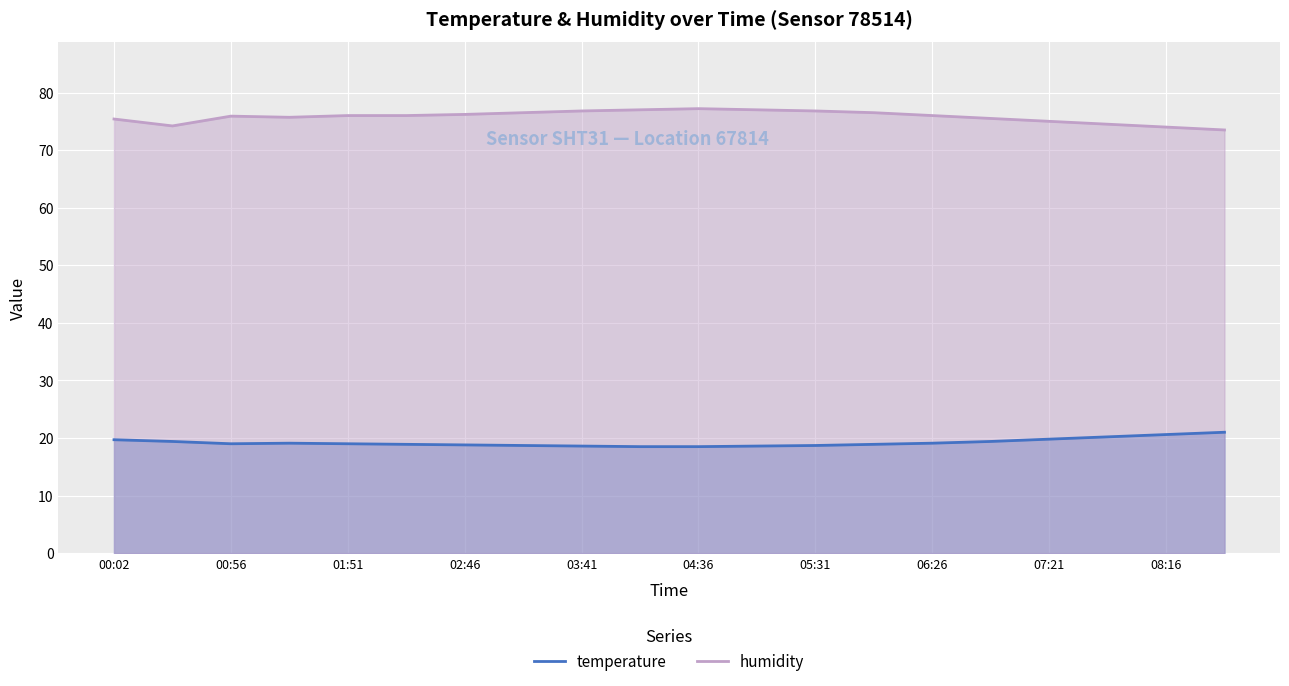

The value of temperature at 00:56 is 19.0. True or false?

True